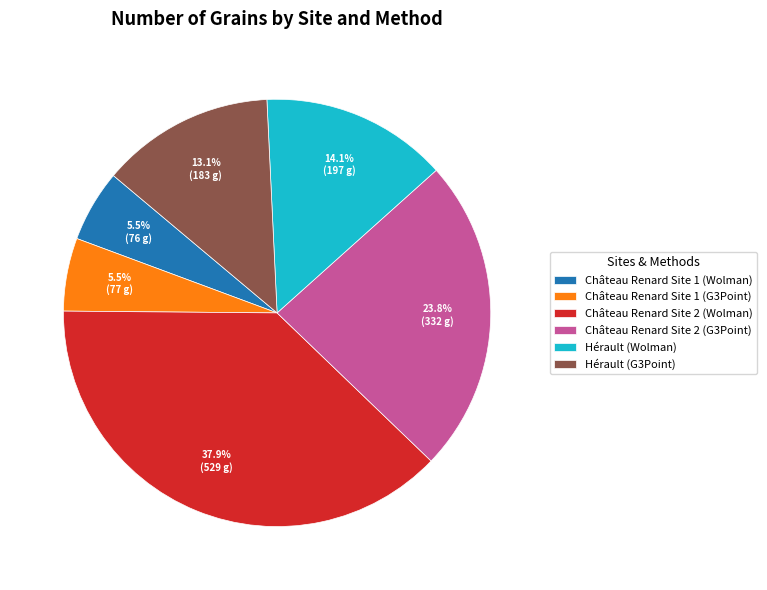

What percentage do Hérault (Wolman) and Château Renard Site 1 (Wolman) together represent?

19.6%